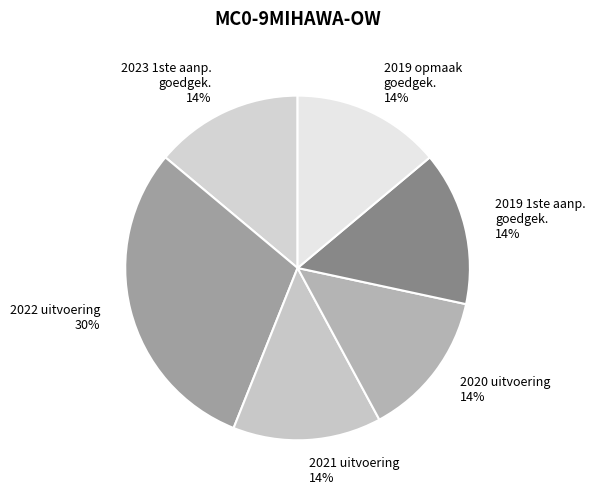

To the nearest percent, what portion does 2020 uitvoering 14% represent?

14%